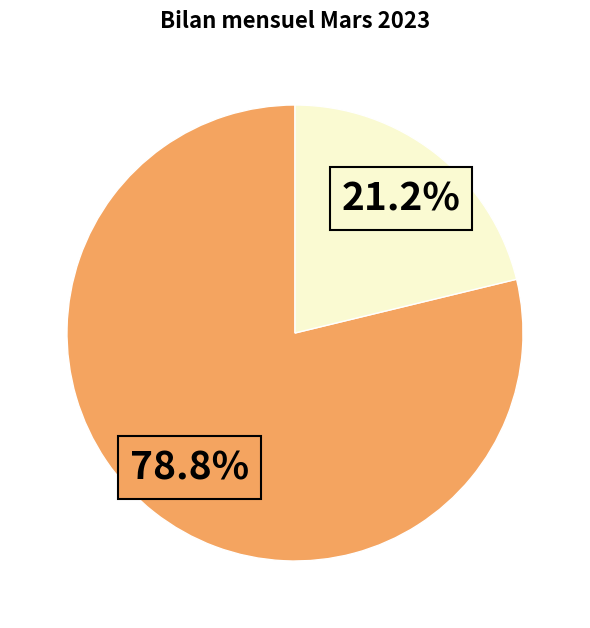

How many segments does this pie chart have?

2